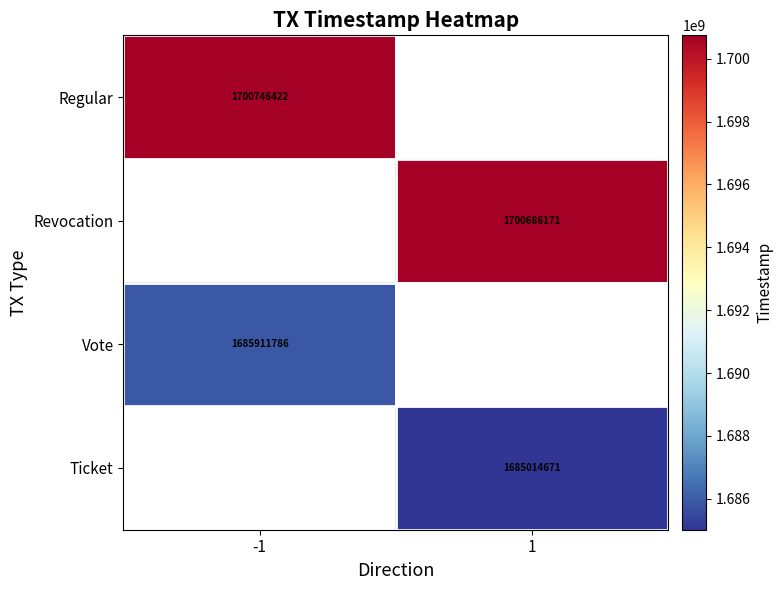

True or false: Revocation has a value of 1700686171 at 1.

True